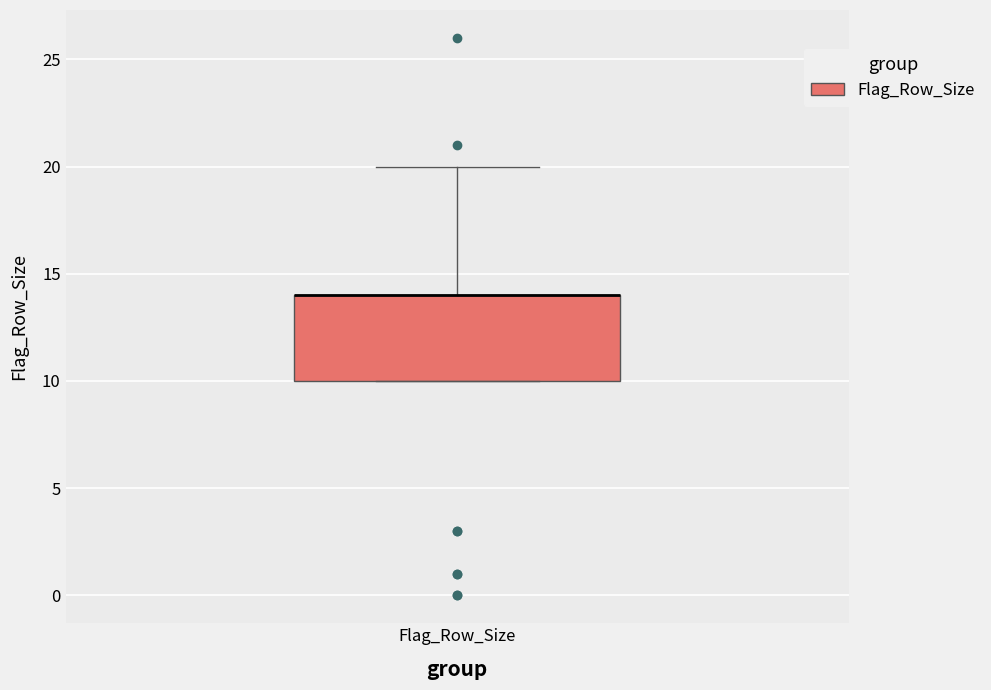

Where is the lower edge of the box for Flag_Row_Size on the y-axis? The values are not printed on the chart, so give them approximately, as read against the axis.

10